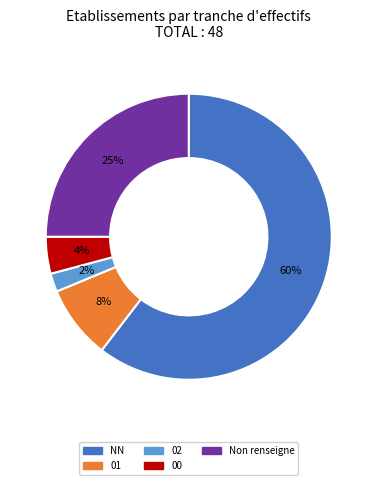

Is there a majority slice in this chart?

Yes